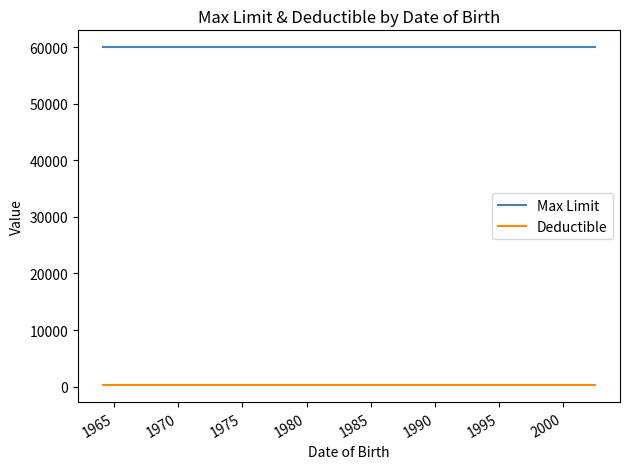

True or false: Max Limit and Deductible intersect in this chart.

False